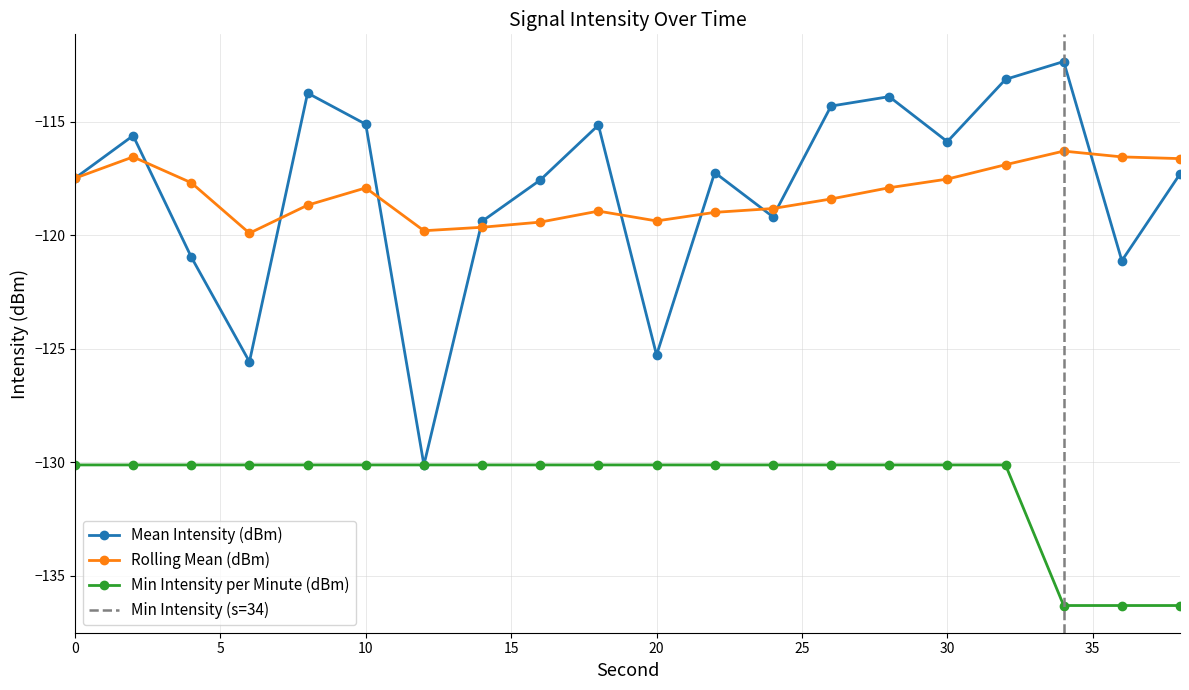

The value of Mean Intensity (dBm) at 38 is -117.3. True or false?

True